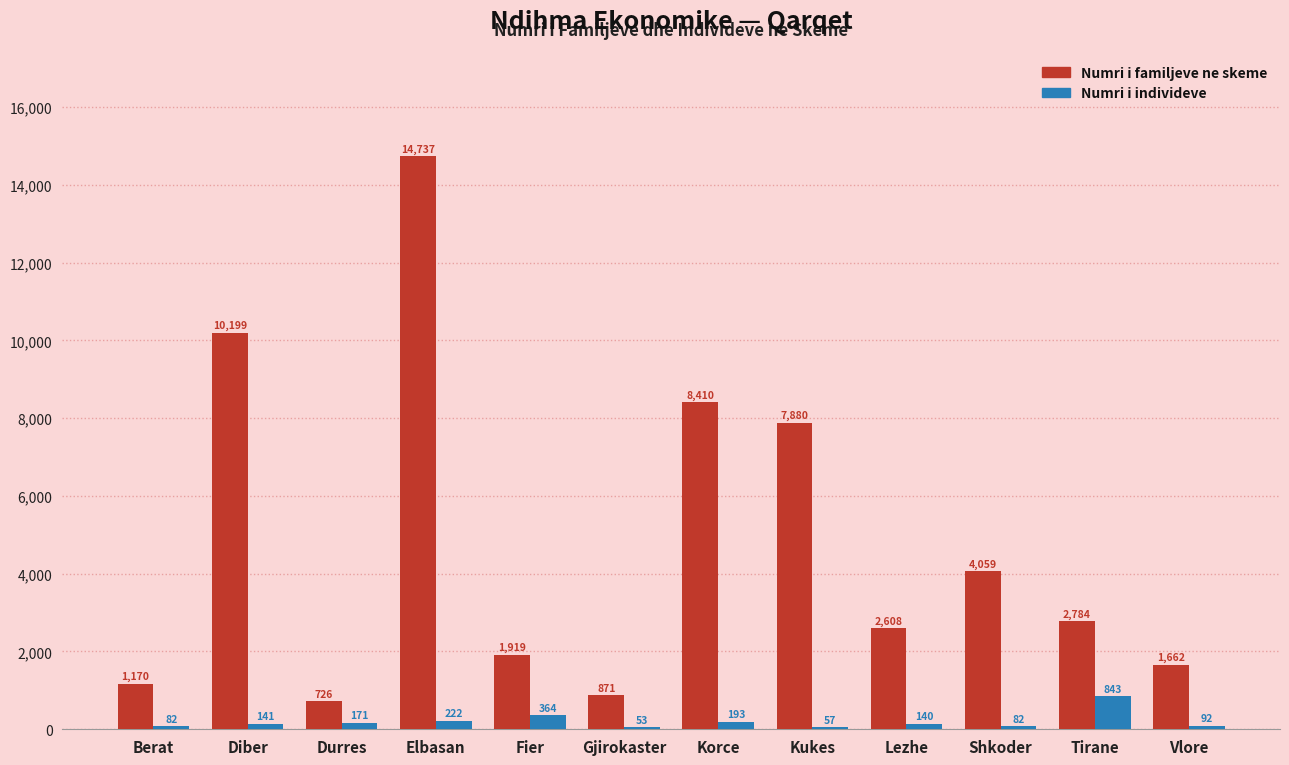

Which series has the largest range (max minus min)?

Numri i familjeve ne skeme